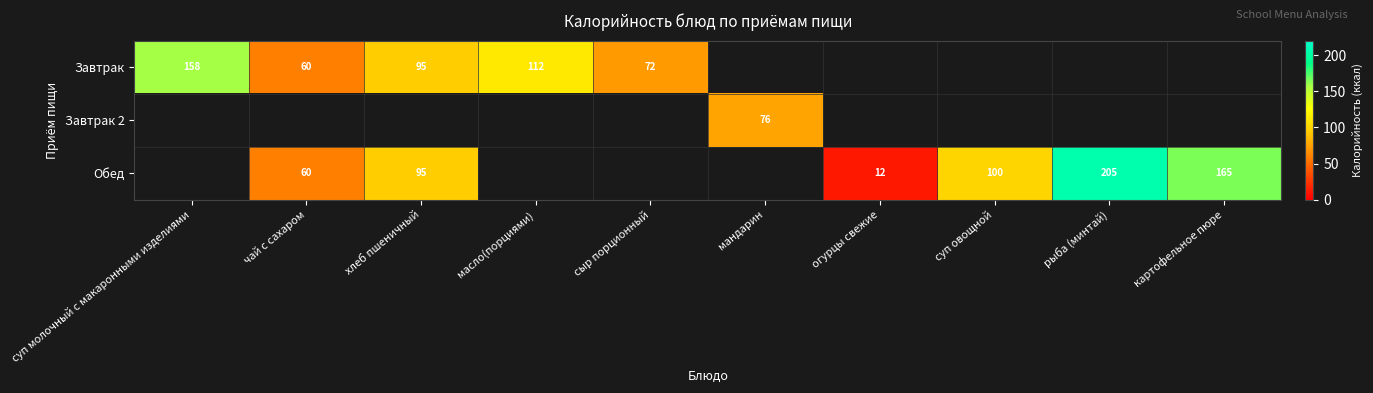

Is the value of Завтрак at суп молочный с макаронными изделиями greater than the value of Обед at картофельное пюре?

No